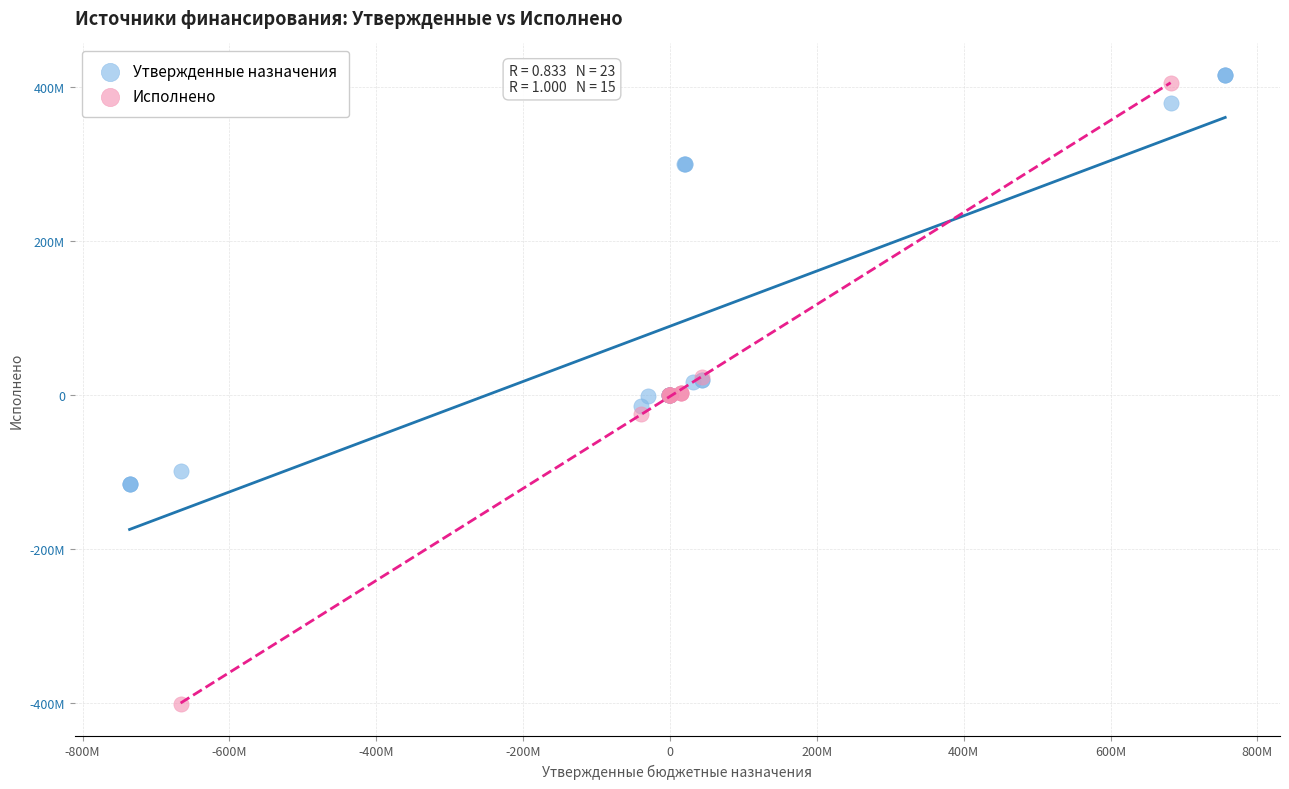

What are all the series names shown in the legend?

Утвержденные назначения, Исполнено